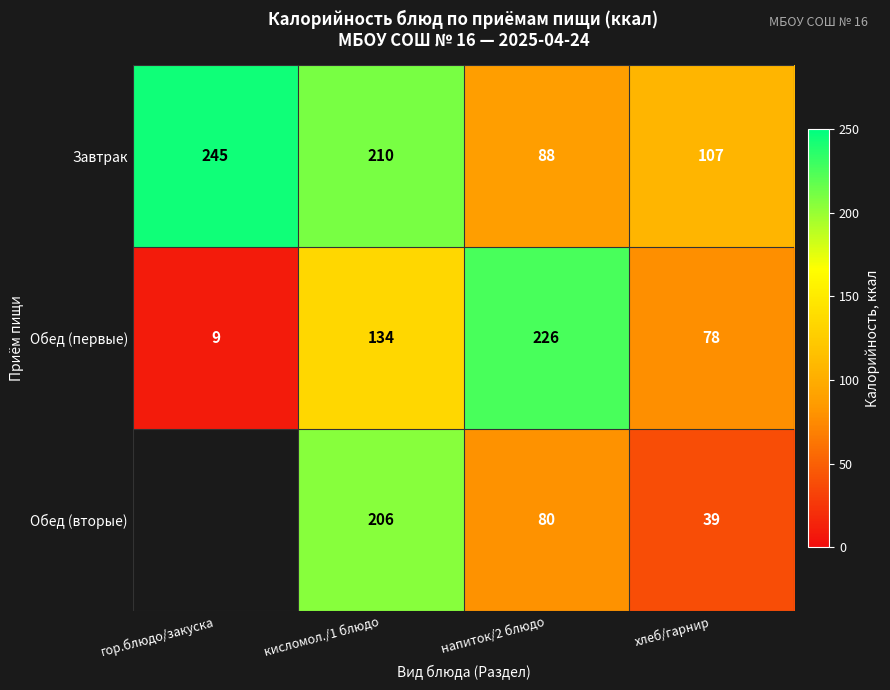

What is the total value across all series at напиток/2 блюдо?

394